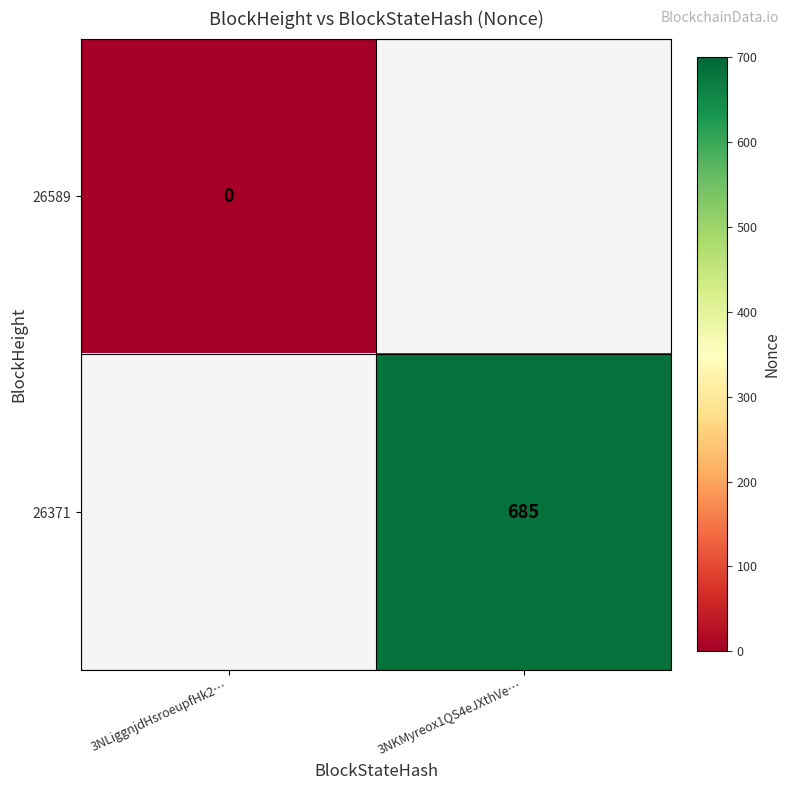

True or false: 26371 has a value of 685 at 3NKMyreox1QS4eJXthVe….

True